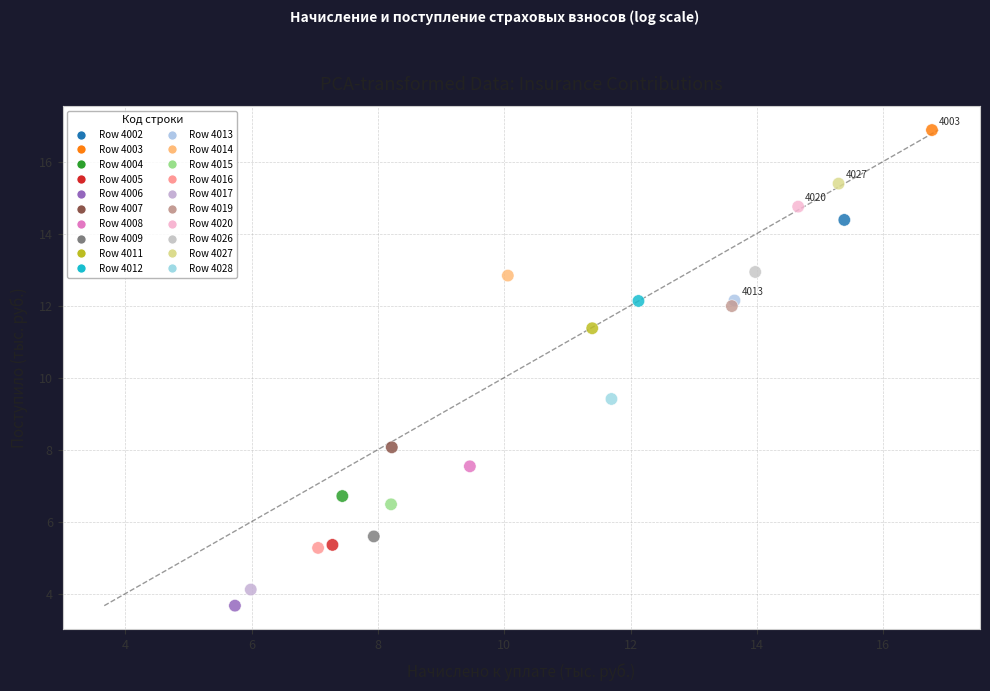

What is the range of Y values (max minus min)?

13.2